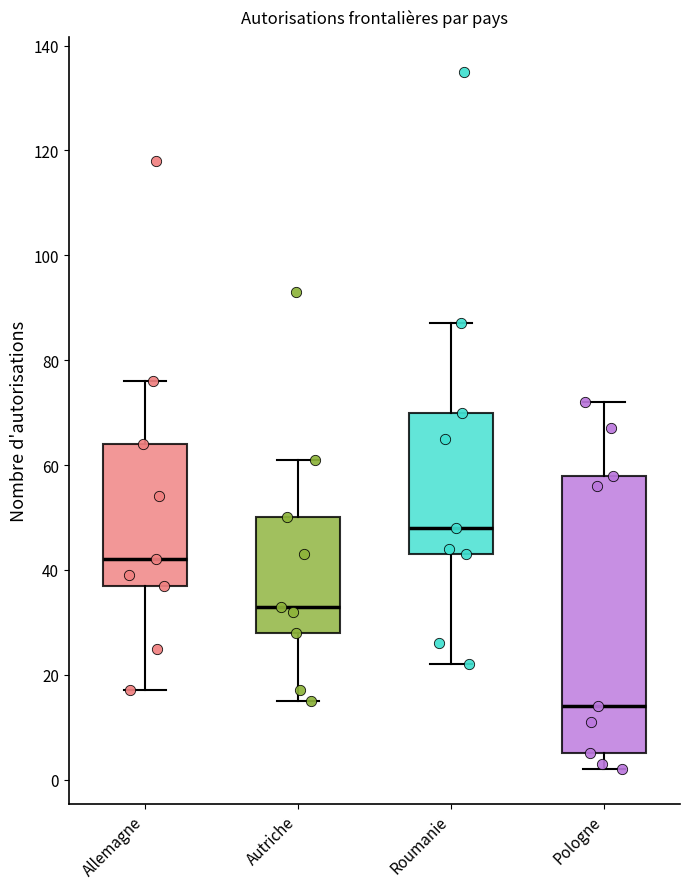

Which box has the highest median line?

Roumanie